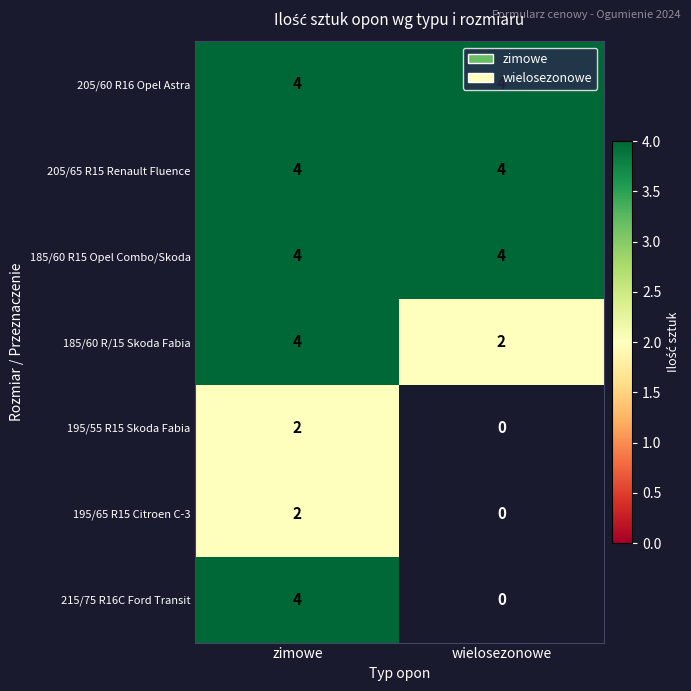

True or false: 185/60 R15 Opel Combo/Skoda has a value of 4 at zimowe.

True